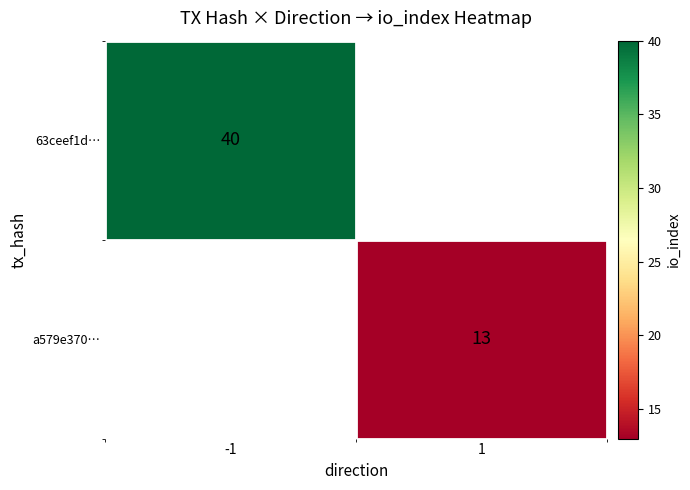

Is it true that 63ceef1d… equals 14 at -1?

False